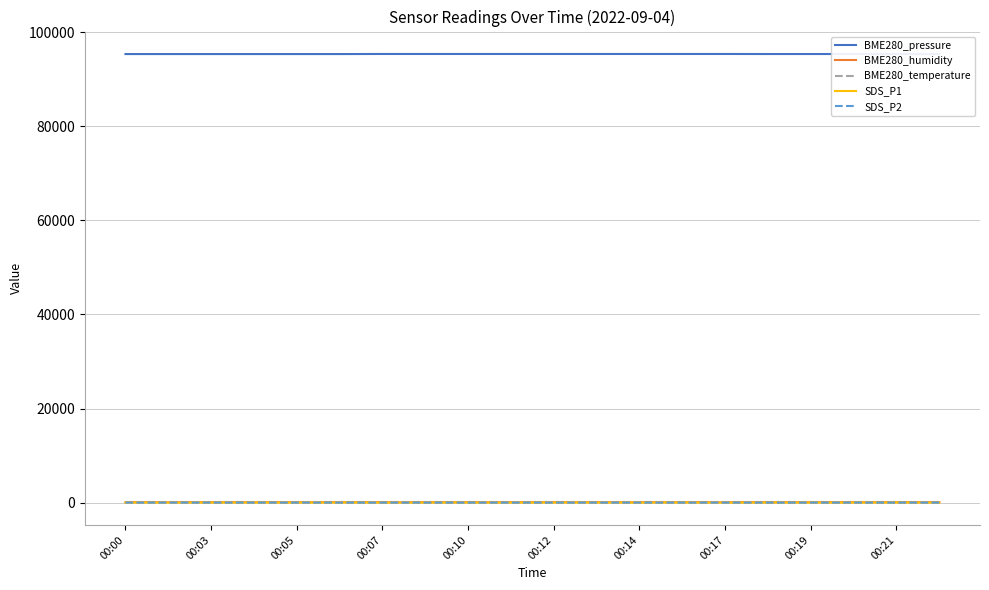

Count the number of categories in the chart.

20